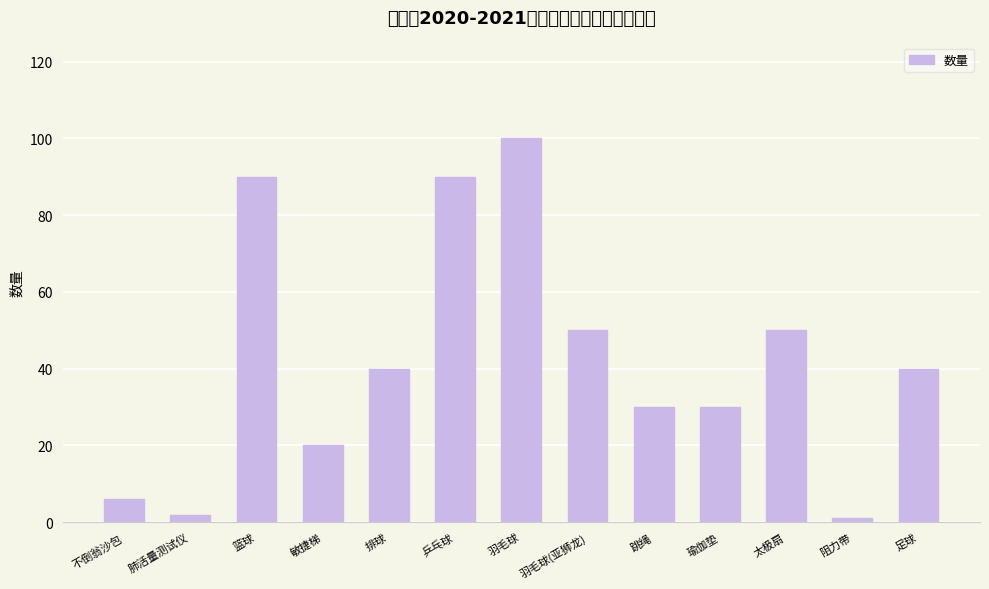

What is the difference between the values at 足球 and 太极扇?

10